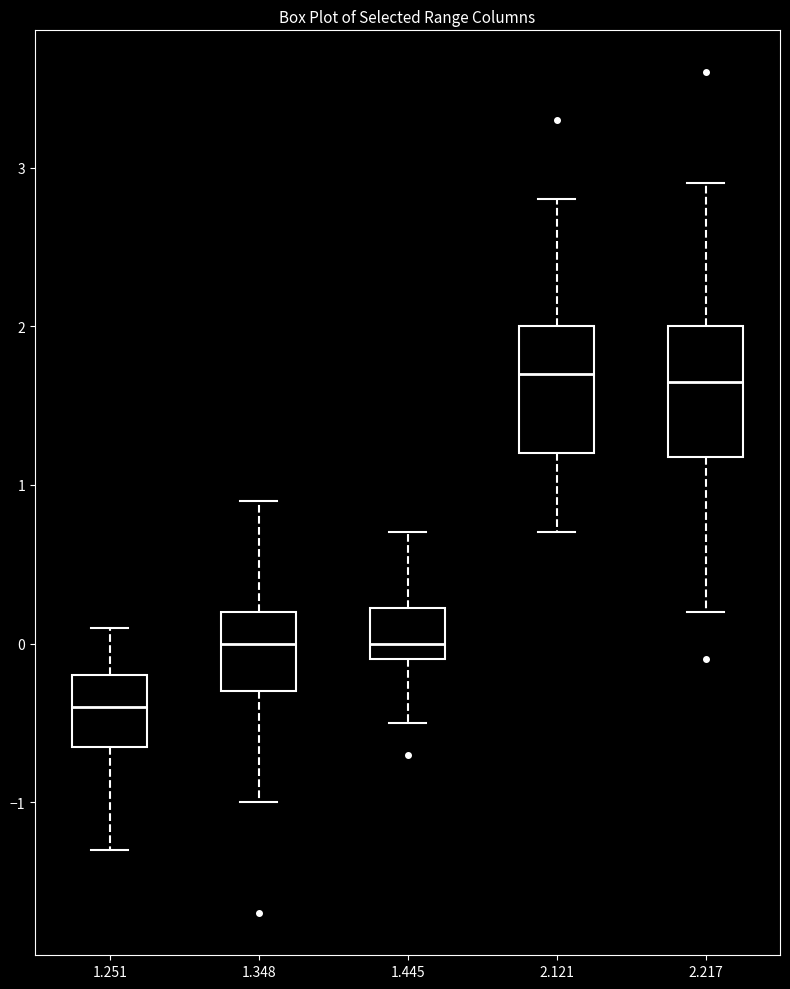

Where does the median line of the box at x = 1.348 sit on the y-axis? The values are not printed on the chart, so give them approximately, as read against the axis.

0.0